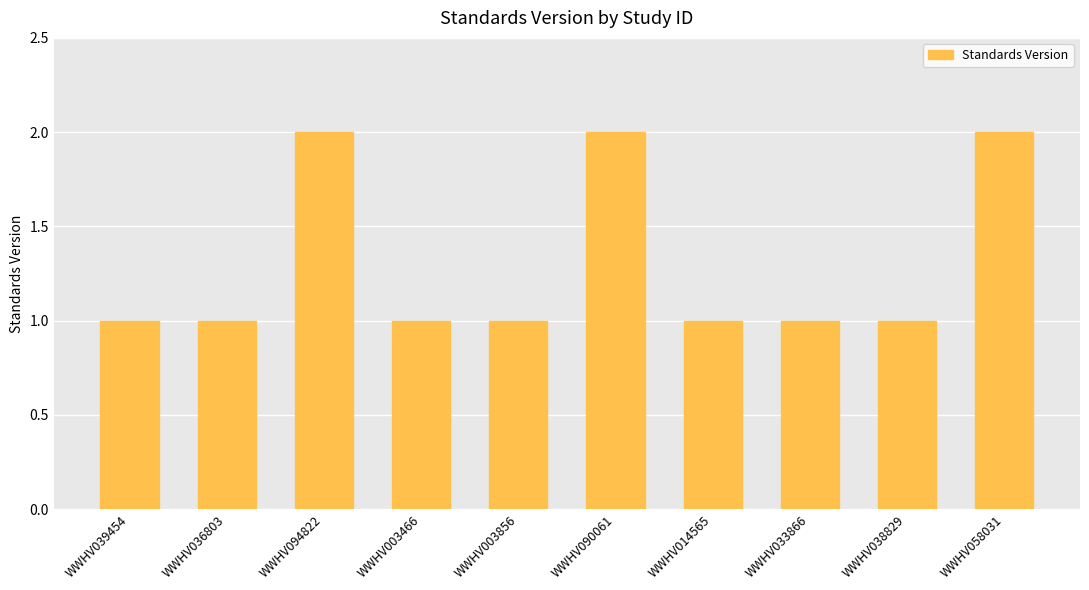

What is the label of the 1st bar from the left?

WWHV039454